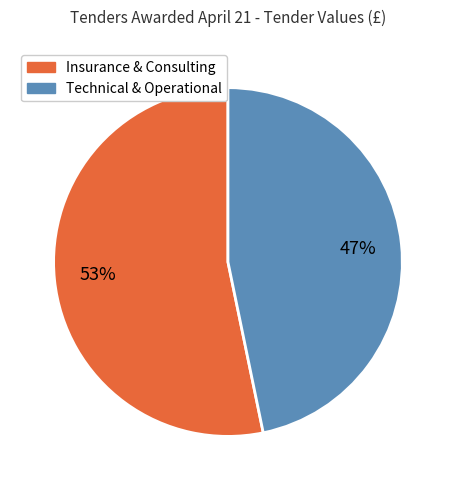

To the nearest percent, what is the difference between the largest and smallest slice percentages?

6%